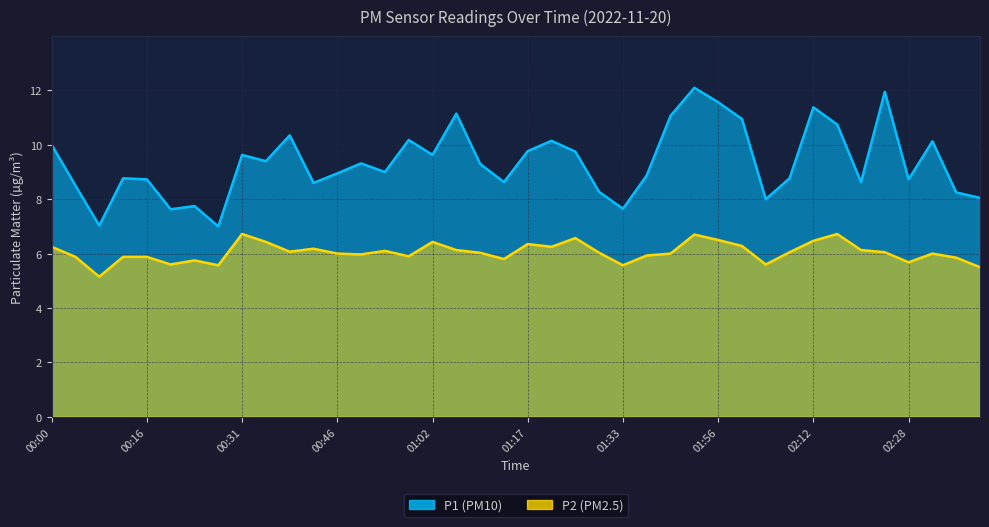

True or false: P1 has more than 1 interior local peaks.

True